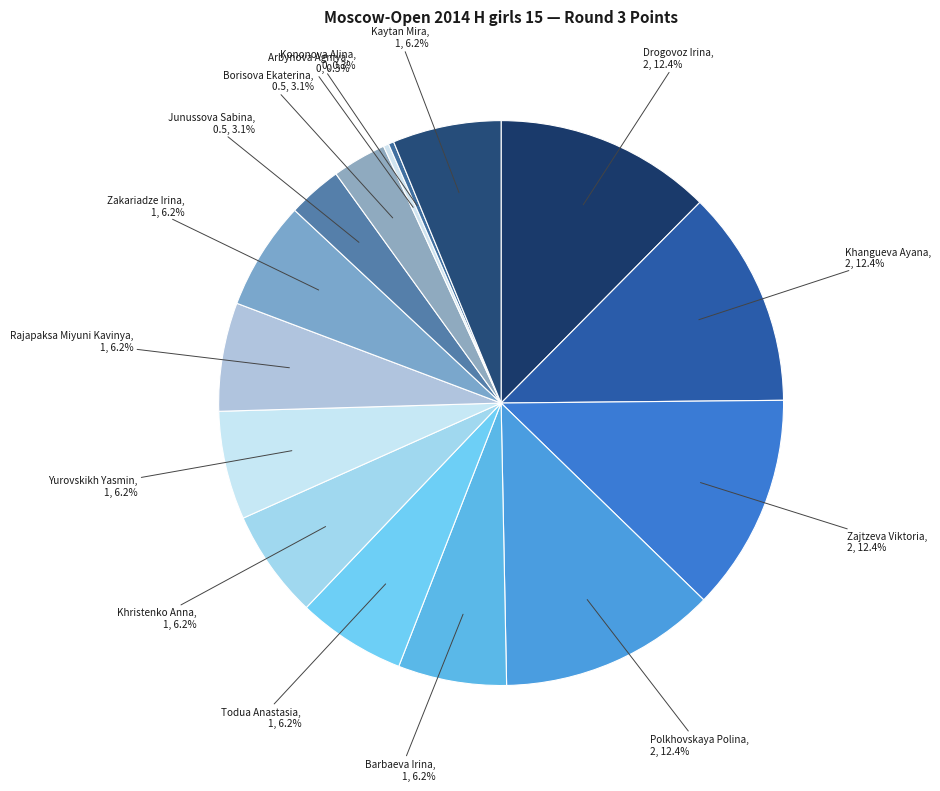

Is it true that Zakariadze Irina is 6% of the pie?

True